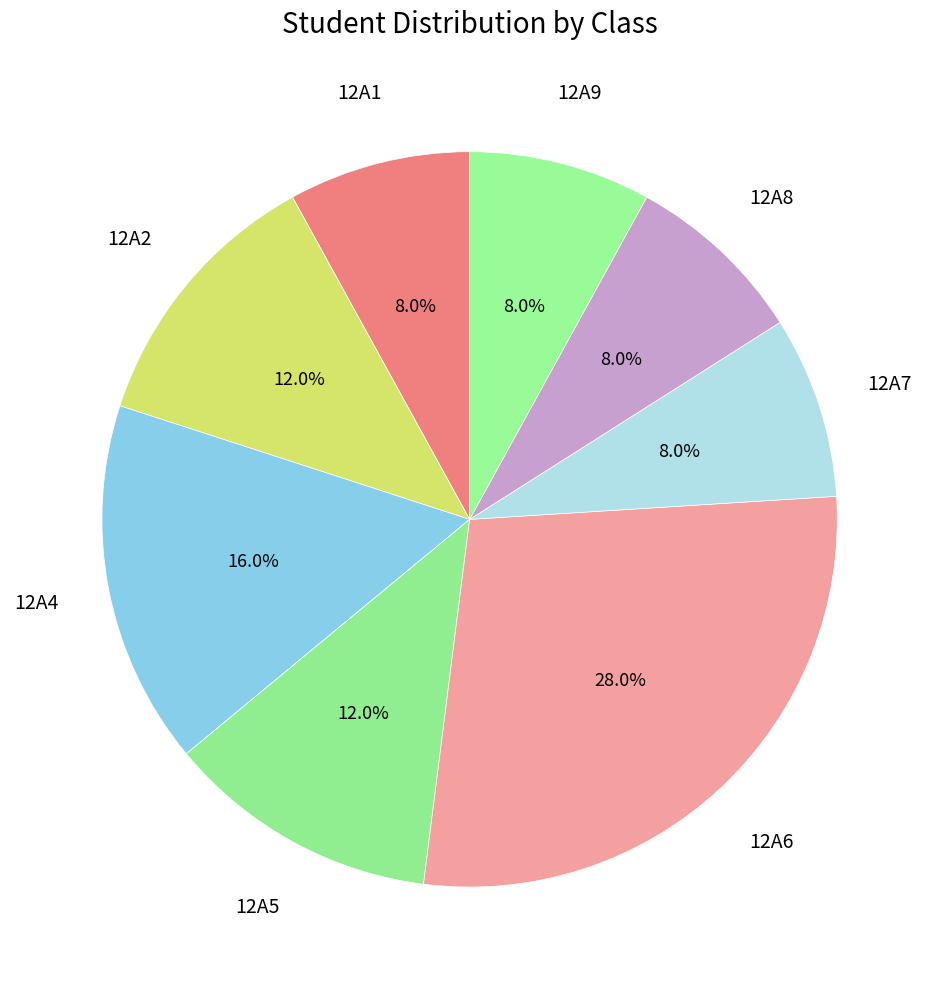

Which category has the biggest portion of the pie?

12A6